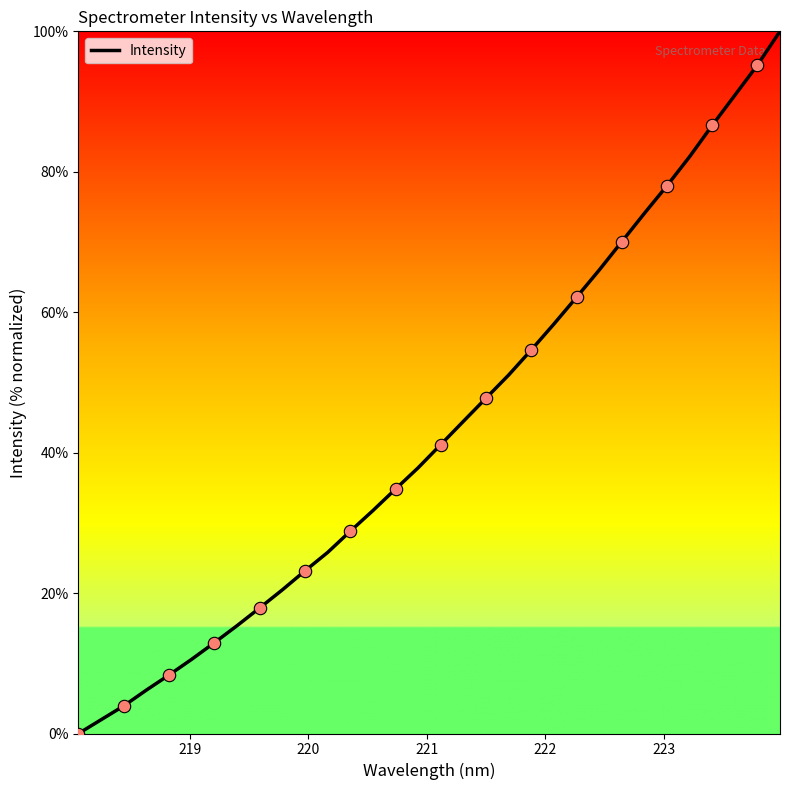

What is the difference between the maximum and minimum values?

100.0